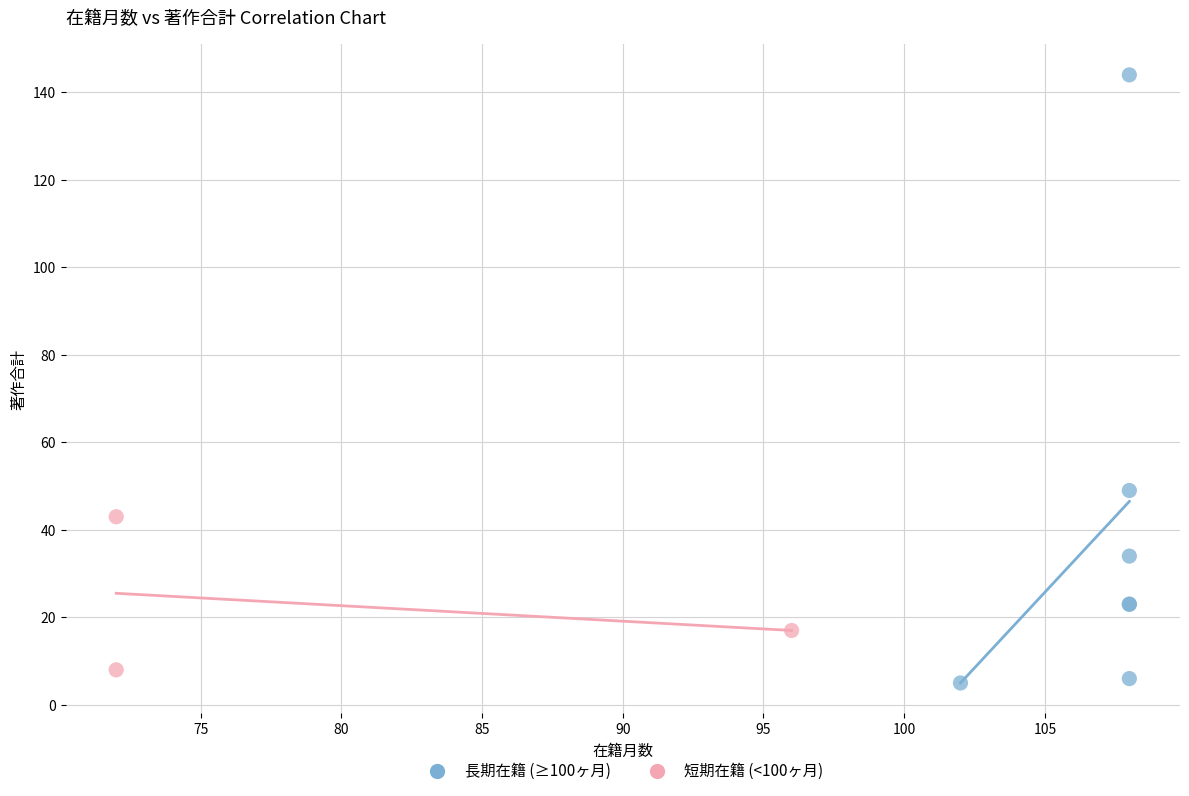

What are all the series names shown in the legend?

長期在籍 (≥100ヶ月), 短期在籍 (<100ヶ月)